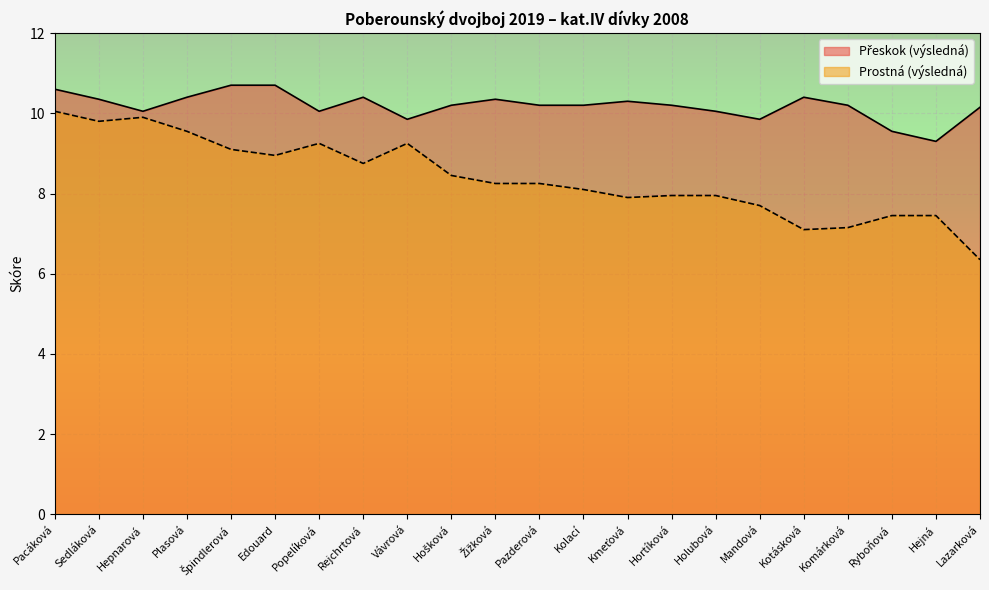

Is the value of Prostná (výsledná) at Rejchrtová greater than the value of Přeskok (výsledná) at Holubová?

No